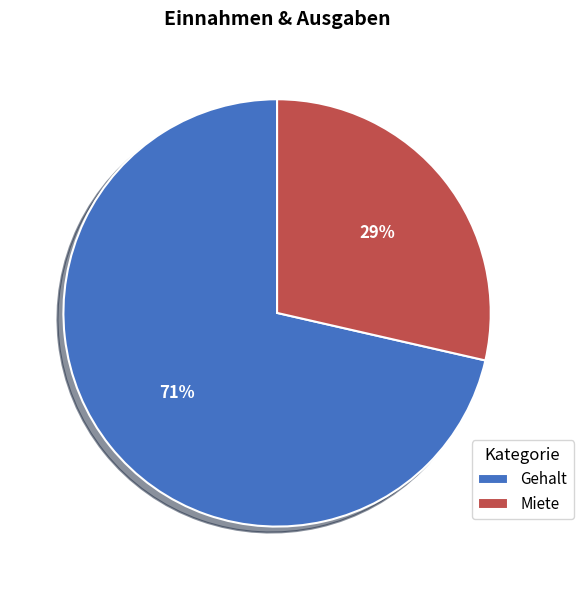

Is the sum of Gehalt and Miete greater than half?

Yes